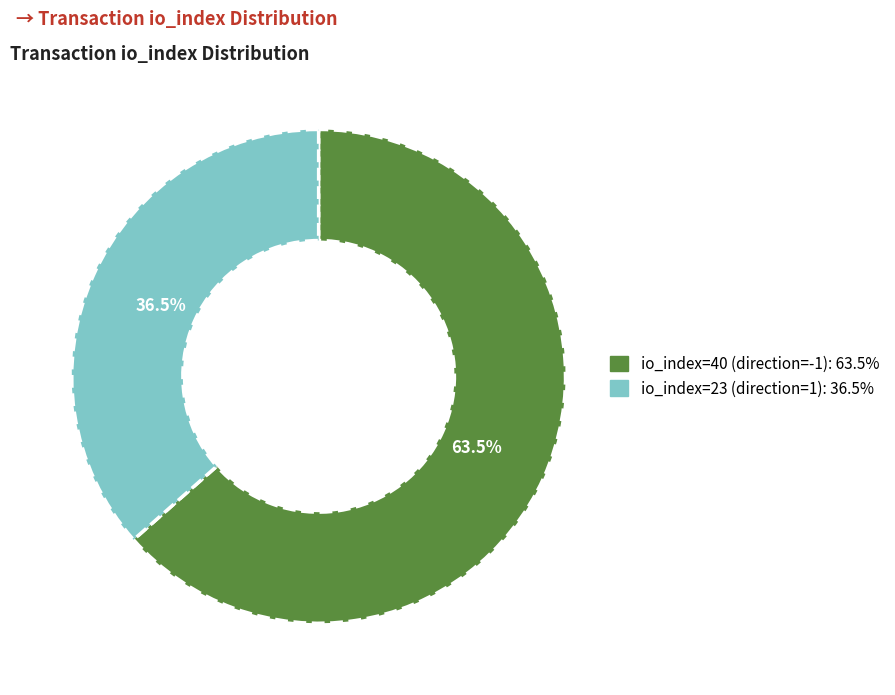

Which slice represents more than half of the pie?

io_index=40 (direction=-1)